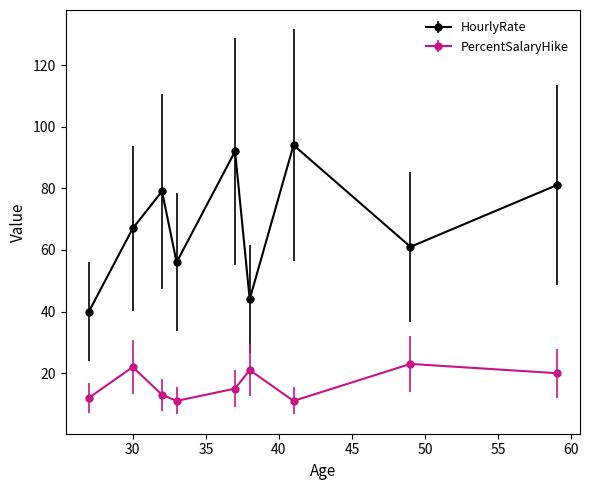

What are all the series names shown in the legend?

HourlyRate, PercentSalaryHike